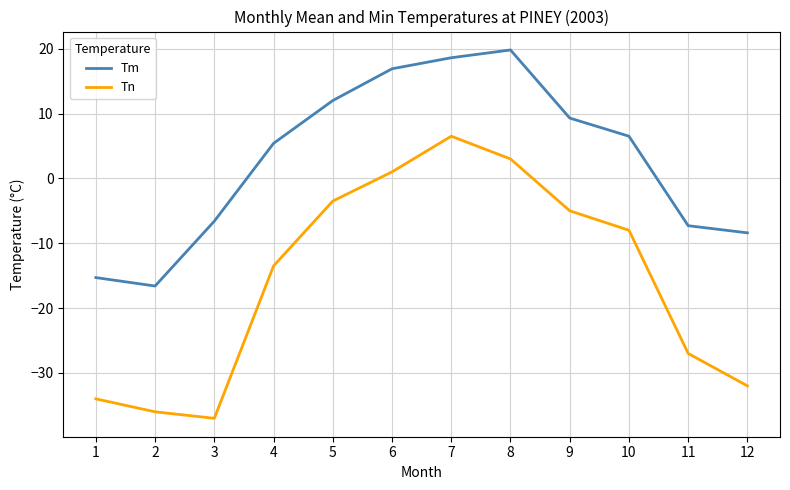

Where is the first local minimum for Tm?

2